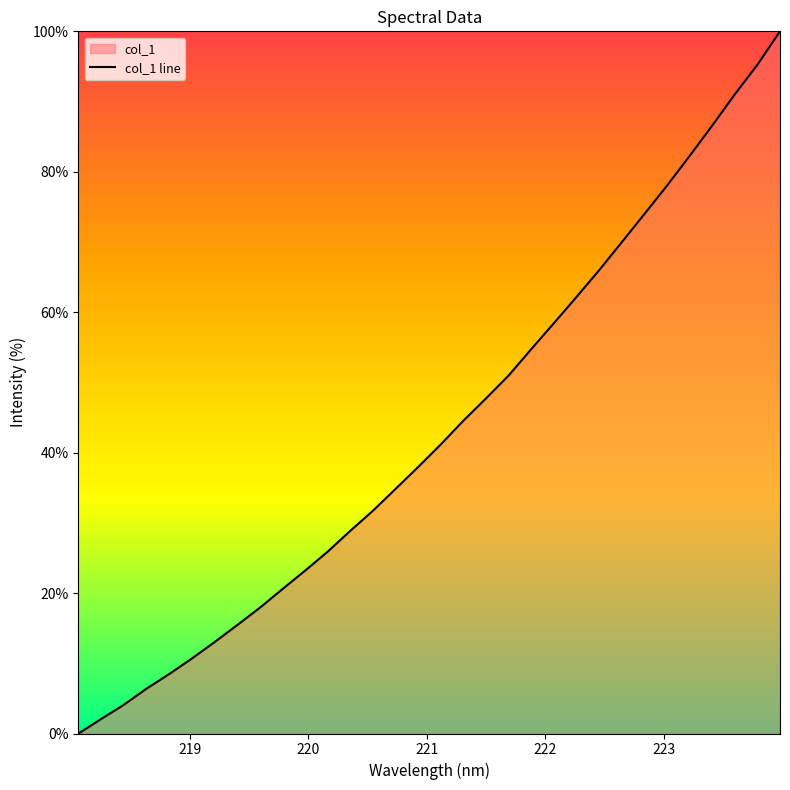

How many series are shown in this chart?

1